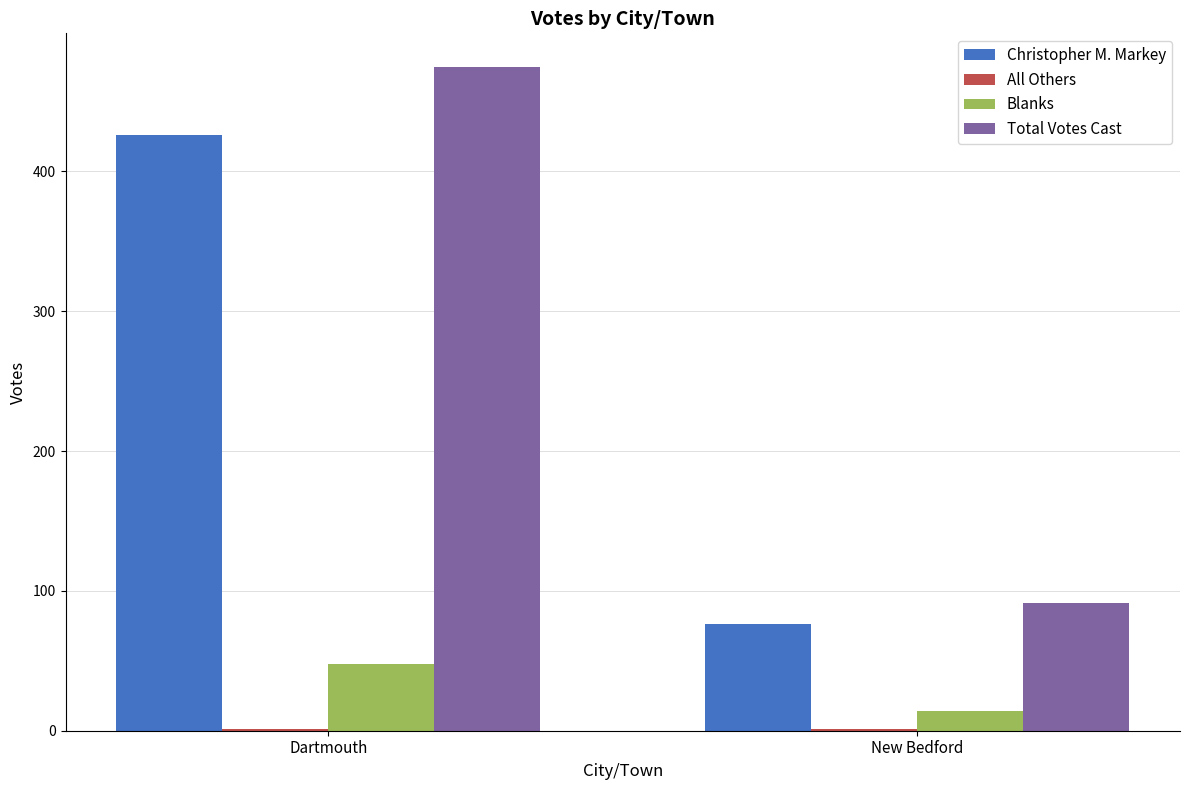

What is the highest value of the Blanks series?

48